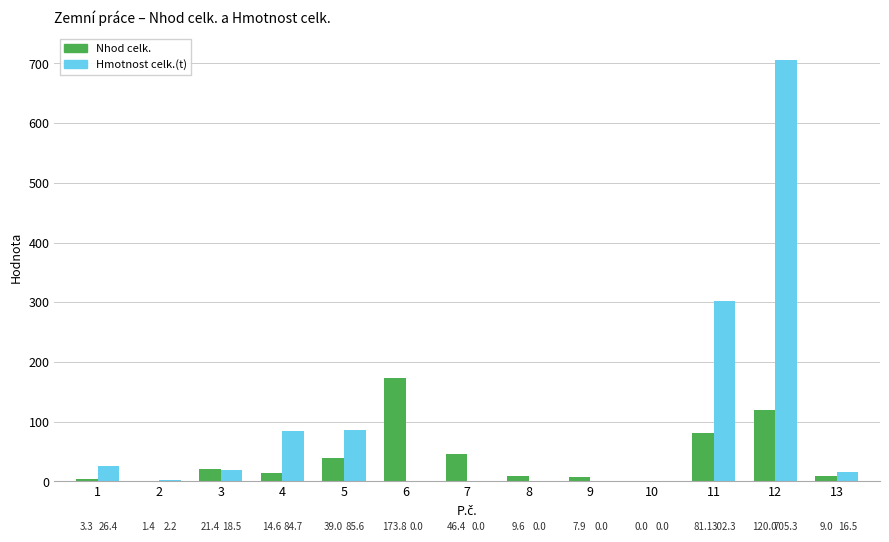

At which category is the sum across all series the highest?

12